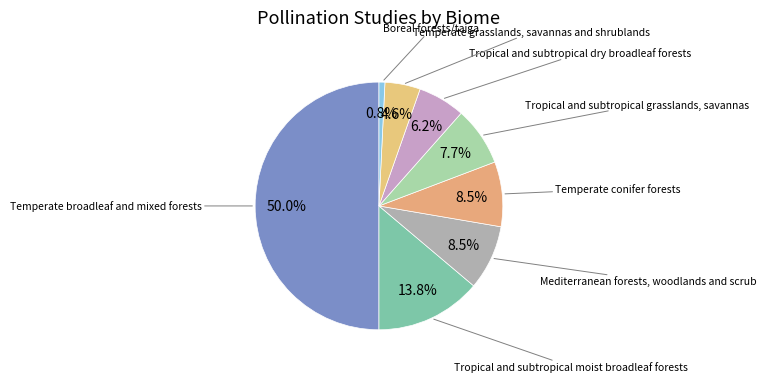

How many segments does this pie chart have?

8